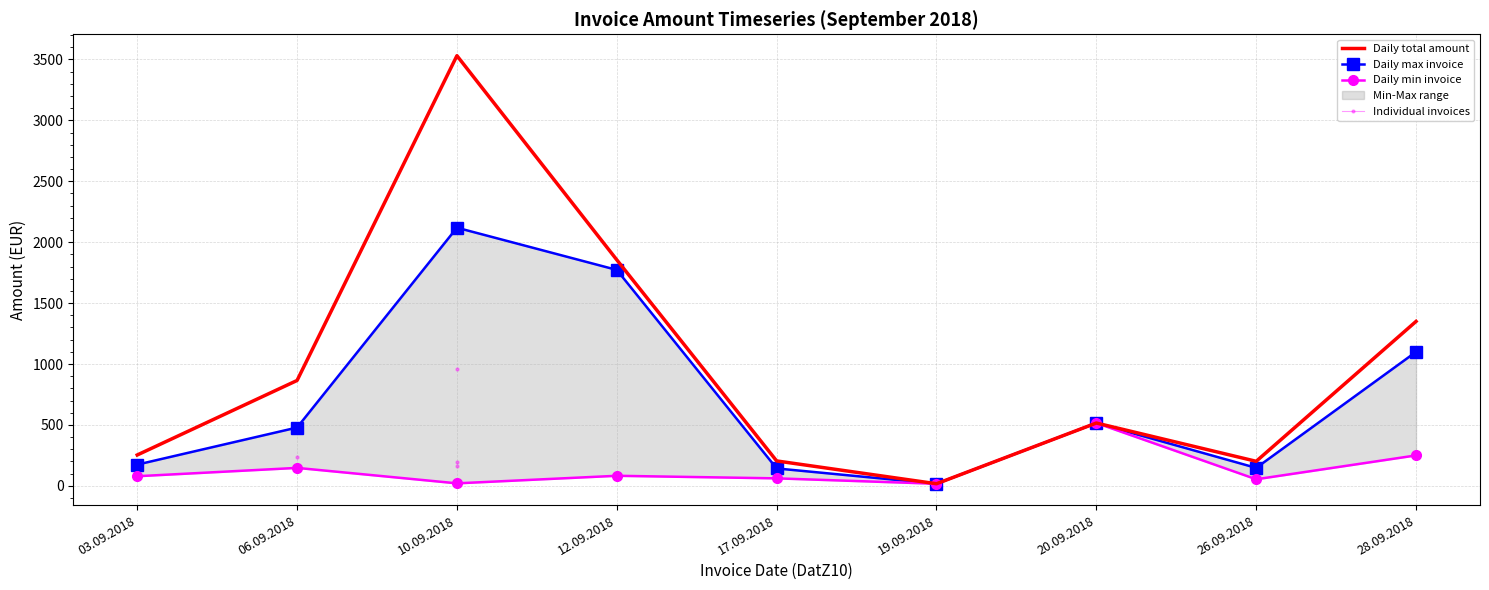

What is the difference between the Daily min invoice values at 17.09.2018 and 10.09.2018?

40.9